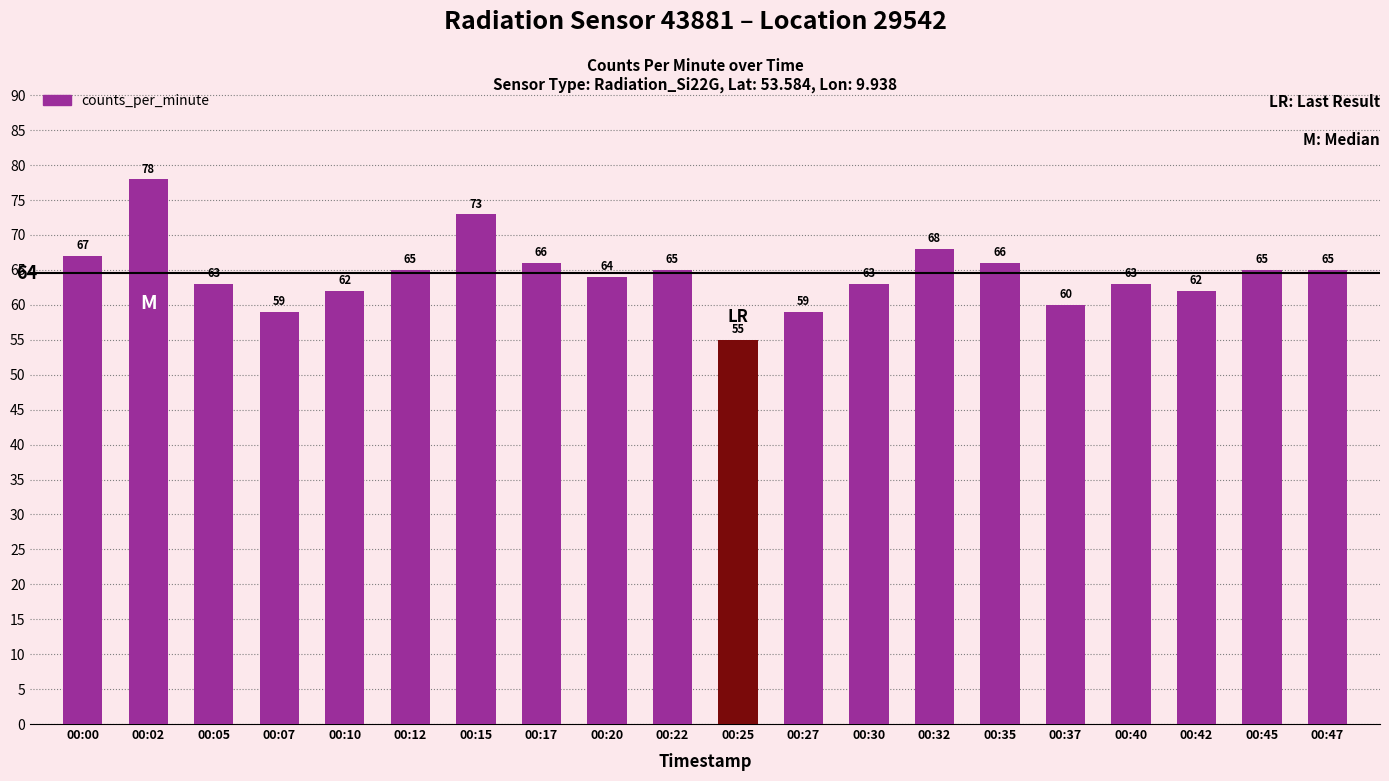

What is the value of the 1st bar from the left?

67